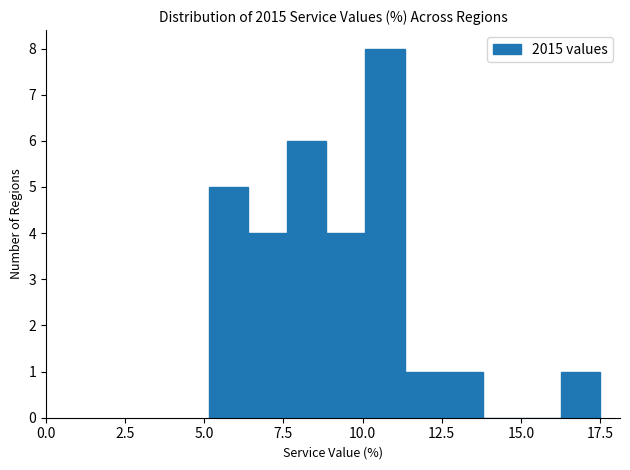

Read against the x-axis, roughly where is the centre of the tallest bar?

10.5